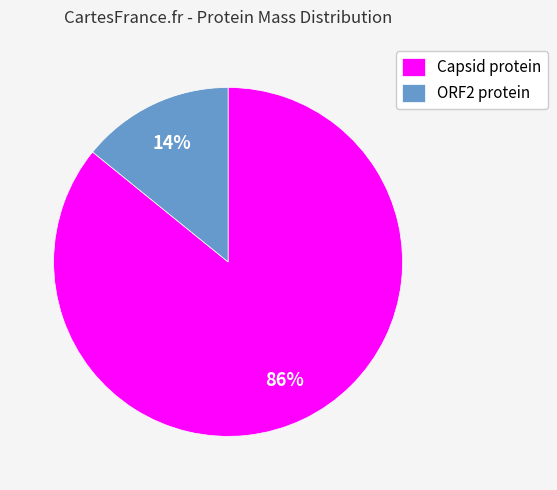

Rank the categories by value from highest to lowest.

Capsid protein, ORF2 protein